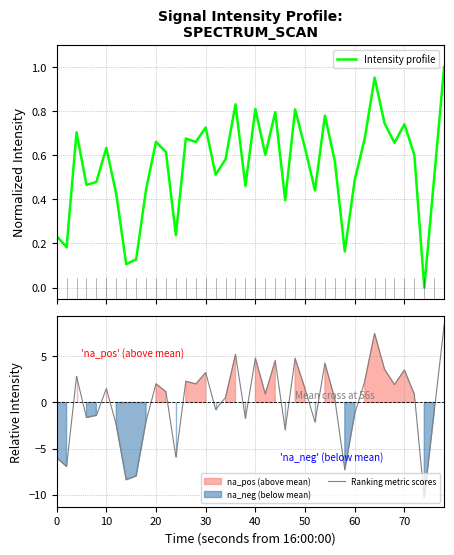

The Ranking metric scores series shows 1.5 at 50. True or false?

True